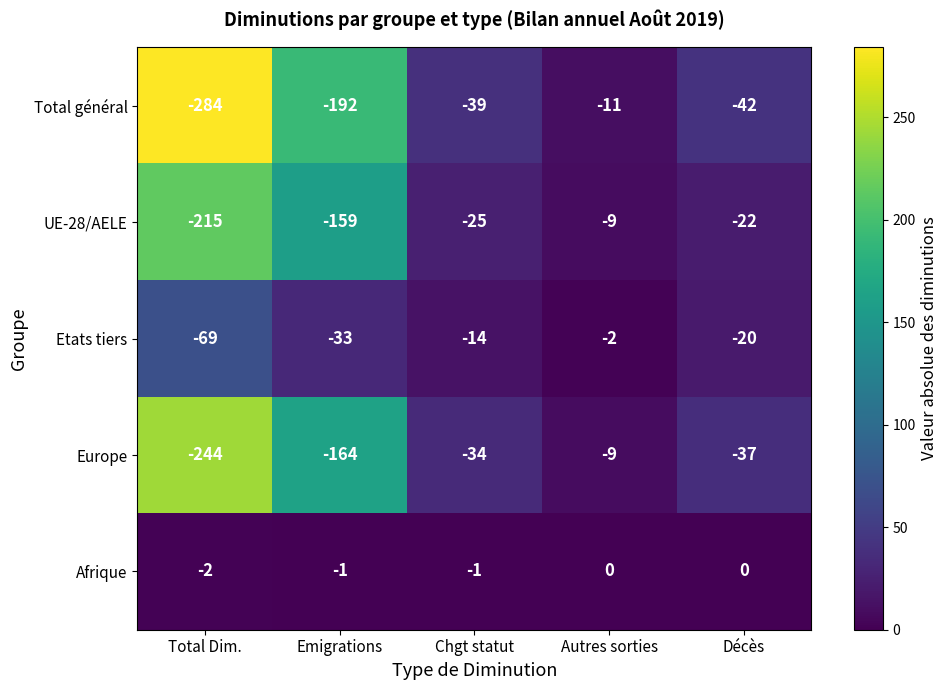

At which label does Europe first exceed -37?

Chgt statut